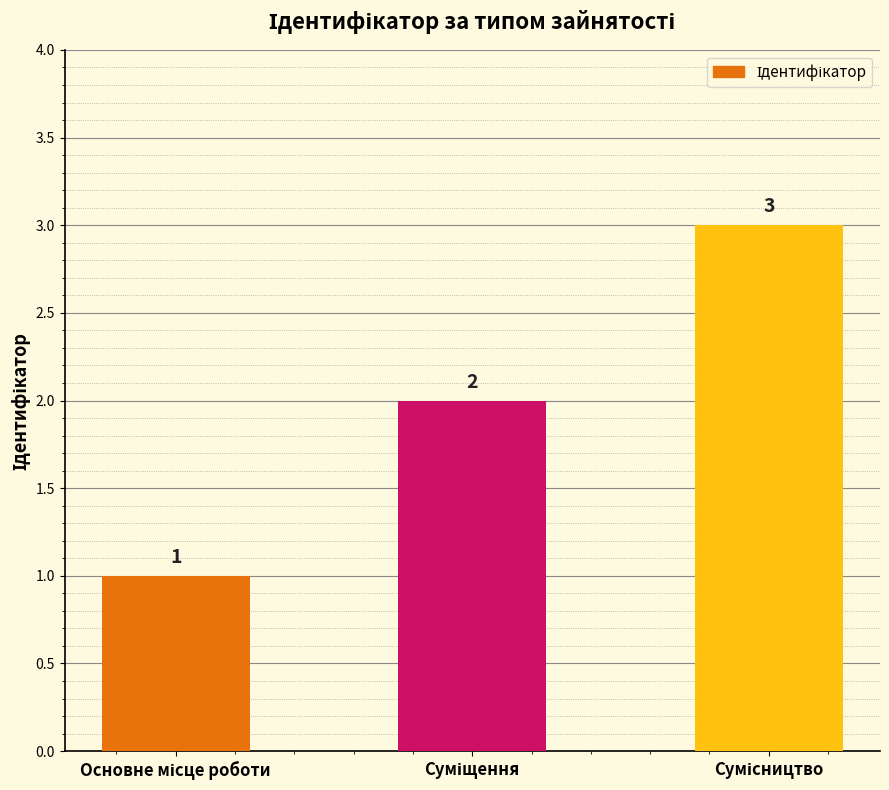

What is the difference between the maximum and minimum values?

2